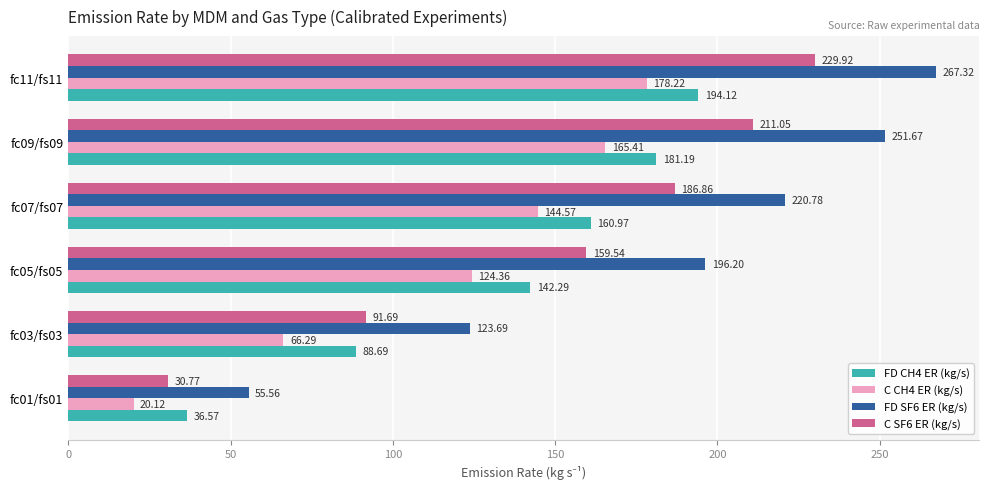

What is the greatest value displayed?

267.3